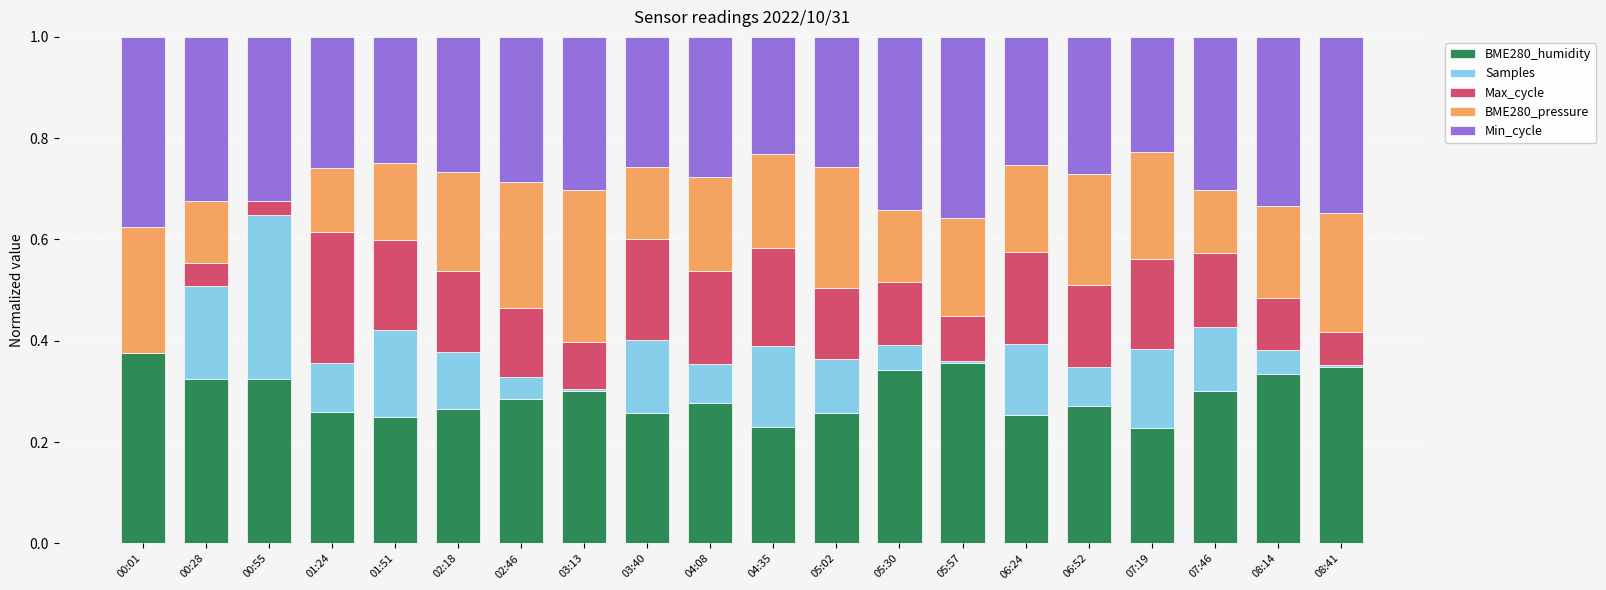

Is it true that BME280_humidity equals 0.1 at 05:02?

False